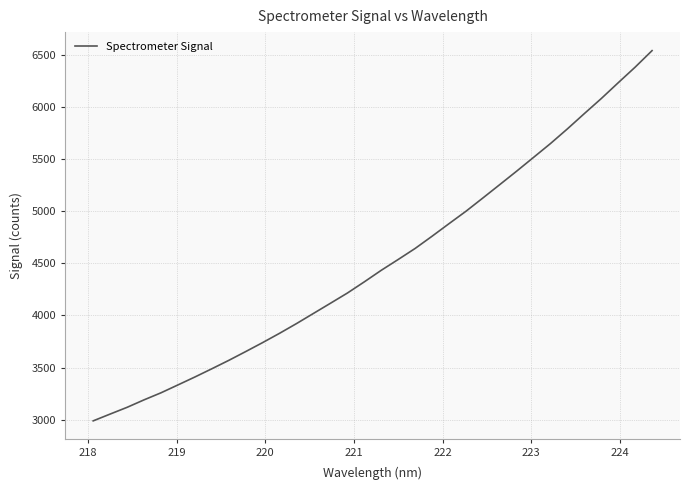

What is the smallest value displayed?

2989.2